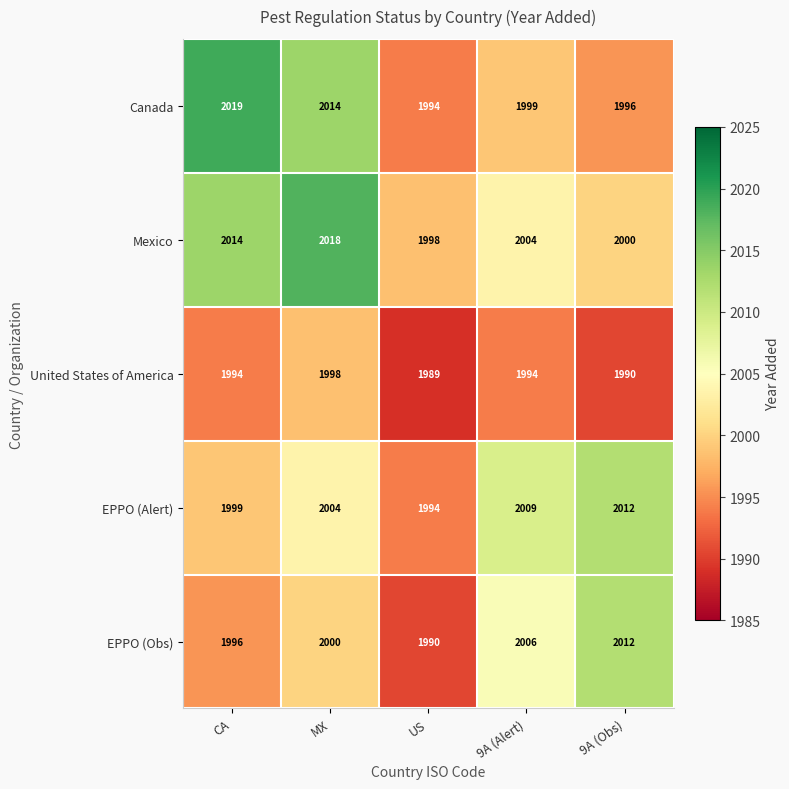

Reading left to right, extract all data points from this chart.

Canada: 2019	2014	1994	1999	1996
Mexico: 2014	2018	1998	2004	2000
United States of America: 1994	1998	1989	1994	1990
EPPO (Alert): 1999	2004	1994	2009	2012
EPPO (Obs): 1996	2000	1990	2006	2012